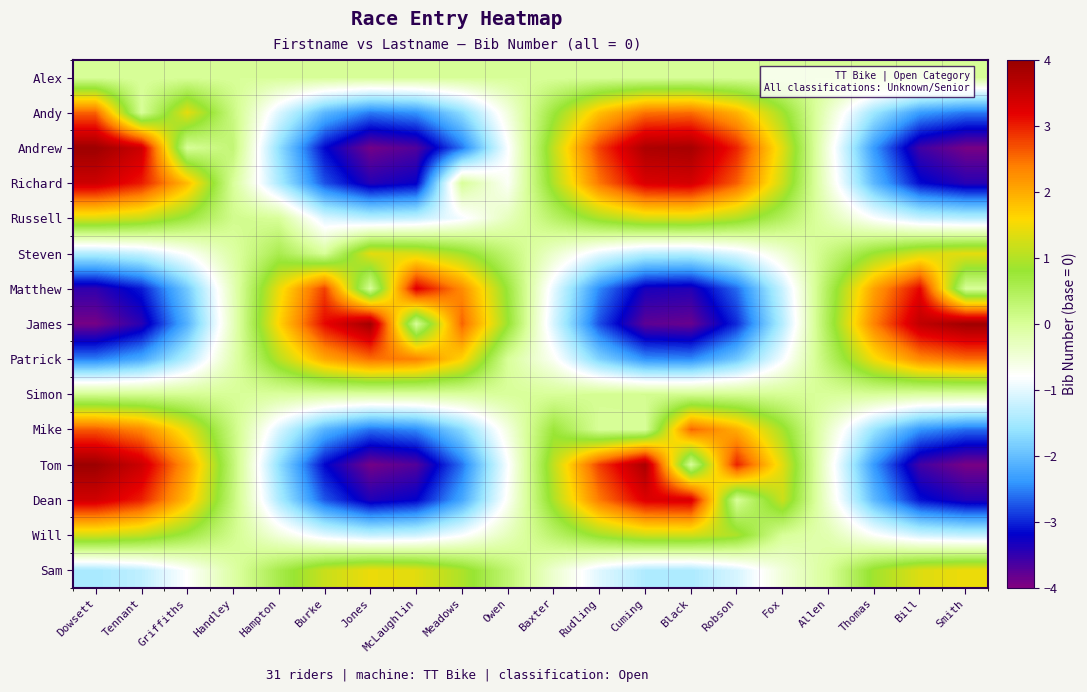

Reading left to right, list all the values displayed in this chart.

Alex: Dowsett=0.0	Tennant=0.0	Griffiths=0.0	Handley=0.0	Hampton=-0.0	Burke=-0.0	Jones=-0.0	McLaughlin=-0.0	Meadows=-0.0	Owen=-0.0	Baxter=0.0	Rudling=0.0	Cuming=0.0	Black=0.0	Robson=0.0	Fox=0.0	Allen=-0.0	Thomas=-0.0	Bill=-0.0	Smith=-0.0
Andy: Dowsett=2.6	Tennant=0.0	Griffiths=1.4	Handley=0.2	Hampton=-1.1	Burke=-2.1	Jones=-2.6	McLaughlin=-2.4	Meadows=-1.7	Owen=-0.5	Baxter=0.7	Rudling=1.8	Cuming=2.5	Black=2.5	Robson=1.9	Fox=0.9	Allen=-0.4	Thomas=-1.6	Bill=-2.3	Smith=-2.6
Andrew: Dowsett=3.9	Tennant=3.5	Griffiths=0.0	Handley=0.3	Hampton=-1.6	Burke=-3.2	Jones=-3.9	McLaughlin=-3.7	Meadows=-2.6	Owen=-0.8	Baxter=1.1	Rudling=2.8	Cuming=3.8	Black=3.8	Robson=3.0	Fox=1.4	Allen=-0.6	Thomas=-2.4	Bill=-3.6	Smith=-3.9
Richard: Dowsett=3.5	Tennant=3.0	Griffiths=1.9	Handley=0.0	Hampton=-1.4	Burke=-2.8	Jones=-3.4	McLaughlin=-3.2	Meadows=0.0	Owen=-0.7	Baxter=1.0	Rudling=2.4	Cuming=3.3	Black=3.4	Robson=2.6	Fox=1.2	Allen=-0.5	Thomas=-2.1	Bill=-3.1	Smith=-3.4
Russell: Dowsett=1.3	Tennant=1.2	Griffiths=0.7	Handley=0.1	Hampton=0.0	Burke=-1.1	Jones=-1.3	McLaughlin=-1.3	Meadows=-0.9	Owen=-0.3	Baxter=0.4	Rudling=0.9	Cuming=1.3	Black=1.3	Robson=1.0	Fox=0.5	Allen=-0.2	Thomas=-0.8	Bill=-1.2	Smith=-1.3
Steven: Dowsett=-1.4	Tennant=-1.2	Griffiths=-0.8	Handley=-0.1	Hampton=0.6	Burke=0.0	Jones=1.4	McLaughlin=1.3	Meadows=0.9	Owen=0.3	Baxter=-0.4	Rudling=-1.0	Cuming=-1.3	Black=-1.4	Robson=-1.1	Fox=-0.5	Allen=0.2	Thomas=0.8	Bill=1.3	Smith=1.4
Matthew: Dowsett=-3.5	Tennant=-3.1	Griffiths=-1.9	Handley=-0.2	Hampton=1.5	Burke=2.8	Jones=0.0	McLaughlin=3.3	Meadows=2.3	Owen=0.7	Baxter=-1.0	Rudling=-2.5	Cuming=-3.3	Black=-3.4	Robson=-2.6	Fox=-1.2	Allen=0.5	Thomas=2.1	Bill=3.2	Smith=0.0
James: Dowsett=-3.9	Tennant=-3.4	Griffiths=-2.1	Handley=-0.3	Hampton=1.6	Burke=3.1	Jones=3.9	McLaughlin=0.0	Meadows=2.6	Owen=0.8	Baxter=-1.1	Rudling=-2.8	Cuming=-3.8	Black=-3.8	Robson=-3.0	Fox=-1.4	Allen=0.6	Thomas=2.4	Bill=3.6	Smith=3.9
Patrick: Dowsett=-2.5	Tennant=-2.2	Griffiths=-1.4	Handley=-0.2	Hampton=1.1	Burke=2.0	Jones=2.5	McLaughlin=2.4	Meadows=1.7	Owen=0.0	Baxter=-0.7	Rudling=-1.8	Cuming=-2.4	Black=-2.5	Robson=-1.9	Fox=-0.9	Allen=0.4	Thomas=1.5	Bill=2.3	Smith=2.5
Simon: Dowsett=0.1	Tennant=0.1	Griffiths=0.0	Handley=0.0	Hampton=-0.0	Burke=-0.1	Jones=-0.1	McLaughlin=-0.1	Meadows=-0.0	Owen=-0.0	Baxter=0.0	Rudling=0.0	Cuming=0.1	Black=0.1	Robson=0.1	Fox=0.0	Allen=-0.0	Thomas=0.0	Bill=-0.1	Smith=-0.1
Mike: Dowsett=2.6	Tennant=2.3	Griffiths=1.4	Handley=0.2	Hampton=-1.1	Burke=-2.1	Jones=-2.6	McLaughlin=-2.5	Meadows=-1.7	Owen=-0.6	Baxter=0.7	Rudling=0.0	Cuming=0.0	Black=2.6	Robson=2.0	Fox=0.9	Allen=-0.4	Thomas=-1.6	Bill=-2.4	Smith=-2.6
Tom: Dowsett=4.0	Tennant=3.5	Griffiths=2.1	Handley=0.3	Hampton=-1.6	Burke=-3.2	Jones=-3.9	McLaughlin=-3.7	Meadows=-2.6	Owen=-0.8	Baxter=1.1	Rudling=2.8	Cuming=3.8	Black=0.0	Robson=3.0	Fox=1.4	Allen=-0.6	Thomas=-2.4	Bill=-3.6	Smith=-3.9
Dean: Dowsett=3.4	Tennant=3.0	Griffiths=1.8	Handley=0.2	Hampton=-1.4	Burke=-2.7	Jones=-3.4	McLaughlin=-3.2	Meadows=-2.2	Owen=-0.7	Baxter=1.0	Rudling=2.4	Cuming=3.3	Black=3.3	Robson=0.0	Fox=1.2	Allen=-0.5	Thomas=-2.1	Bill=-3.1	Smith=-3.4
Will: Dowsett=1.3	Tennant=1.1	Griffiths=0.7	Handley=0.1	Hampton=-0.5	Burke=-1.0	Jones=-1.3	McLaughlin=-1.2	Meadows=-0.8	Owen=-0.3	Baxter=0.4	Rudling=0.9	Cuming=1.2	Black=1.2	Robson=1.0	Fox=0.0	Allen=-0.2	Thomas=-0.8	Bill=-1.2	Smith=-1.3
Sam: Dowsett=-1.5	Tennant=-1.3	Griffiths=-0.8	Handley=-0.1	Hampton=0.6	Burke=1.2	Jones=1.5	McLaughlin=1.4	Meadows=1.0	Owen=0.3	Baxter=-0.4	Rudling=-1.0	Cuming=-1.4	Black=-1.4	Robson=-1.1	Fox=-0.5	Allen=0.0	Thomas=0.9	Bill=1.3	Smith=1.5